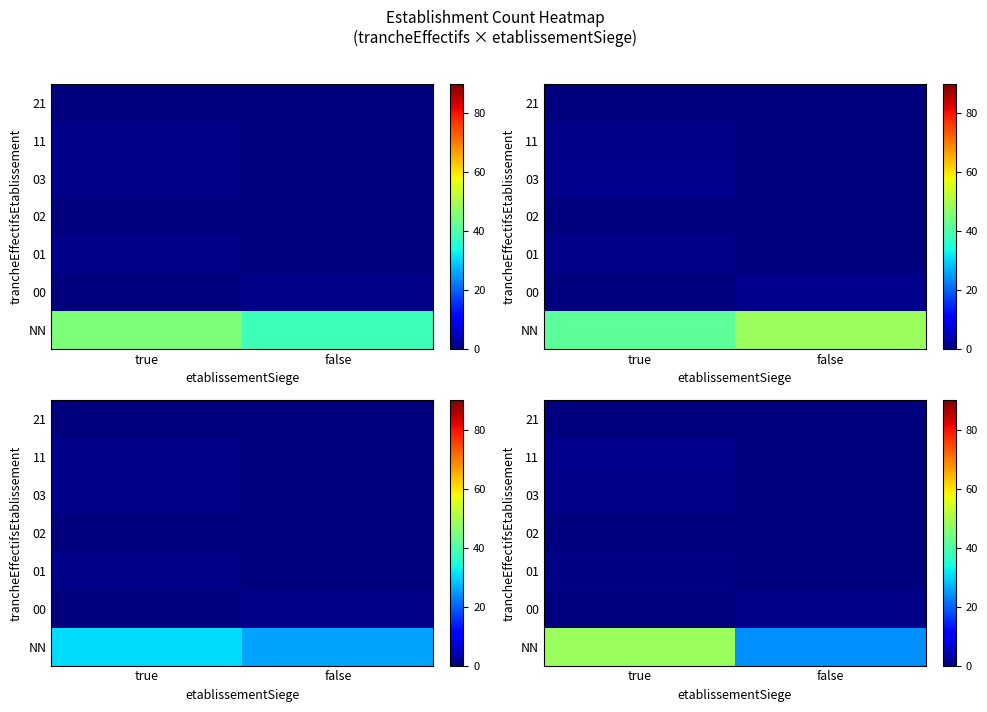

What is the greatest value displayed?

48.3